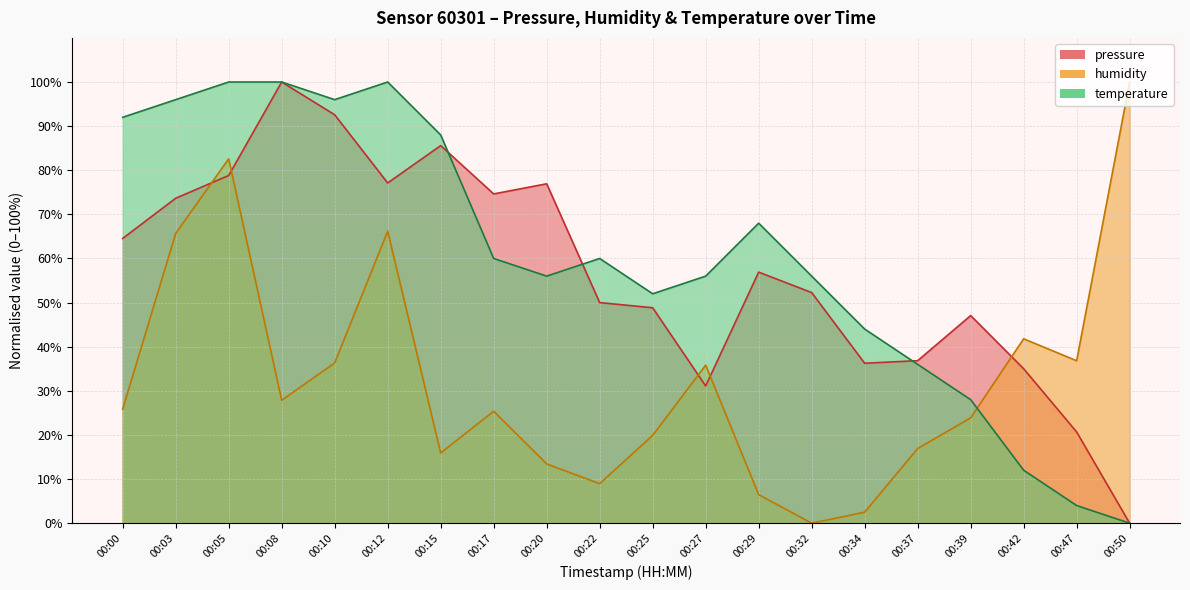

Between 00:50 and 00:37, which is larger?

00:37